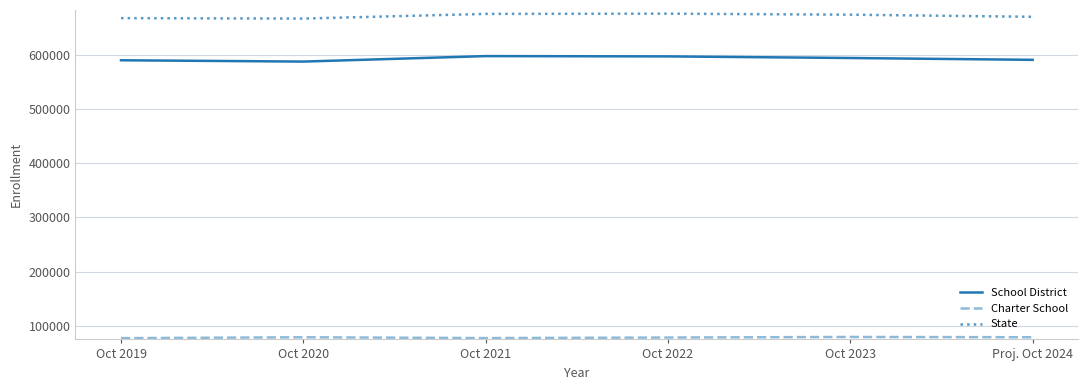

How many lines are shown in the chart?

3